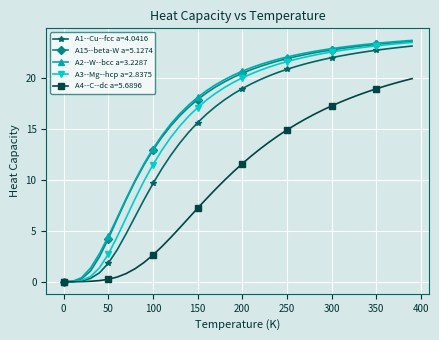

At how many categories does at least one series exceed 12?

30